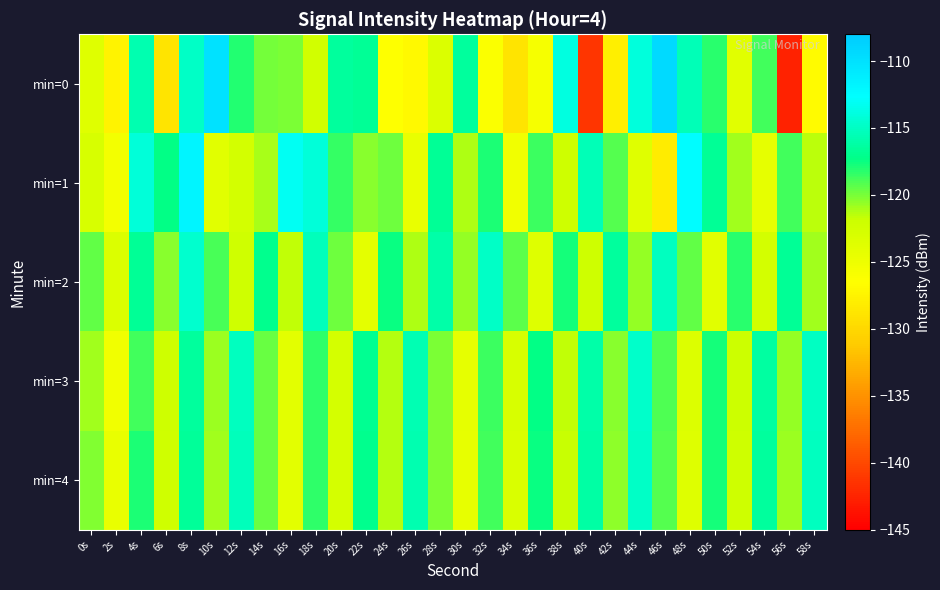

List the series in order of their peak value, lowest first.

min=4, min=3, min=2, min=1, min=0